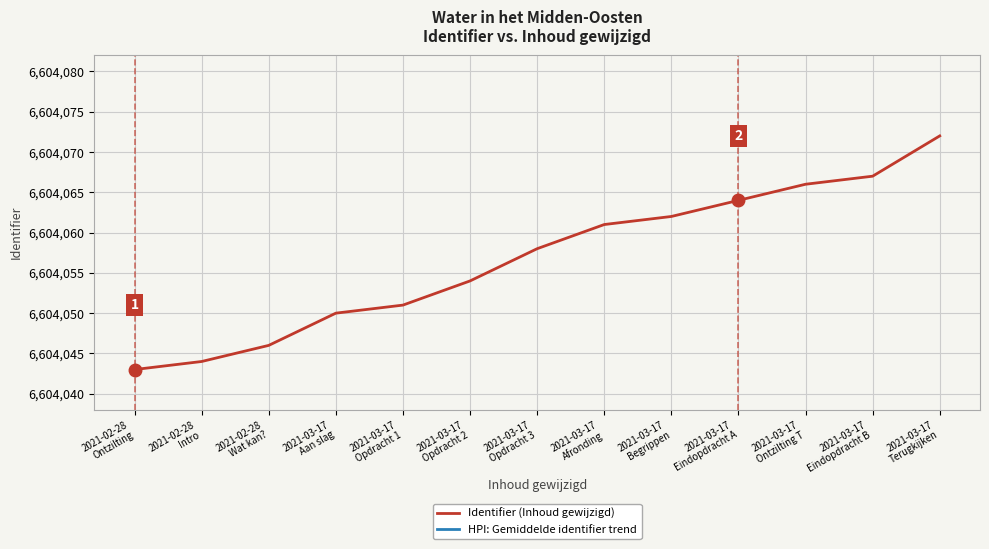

Which series has the widest spread of values?

HPI: Gemiddelde identifier trend